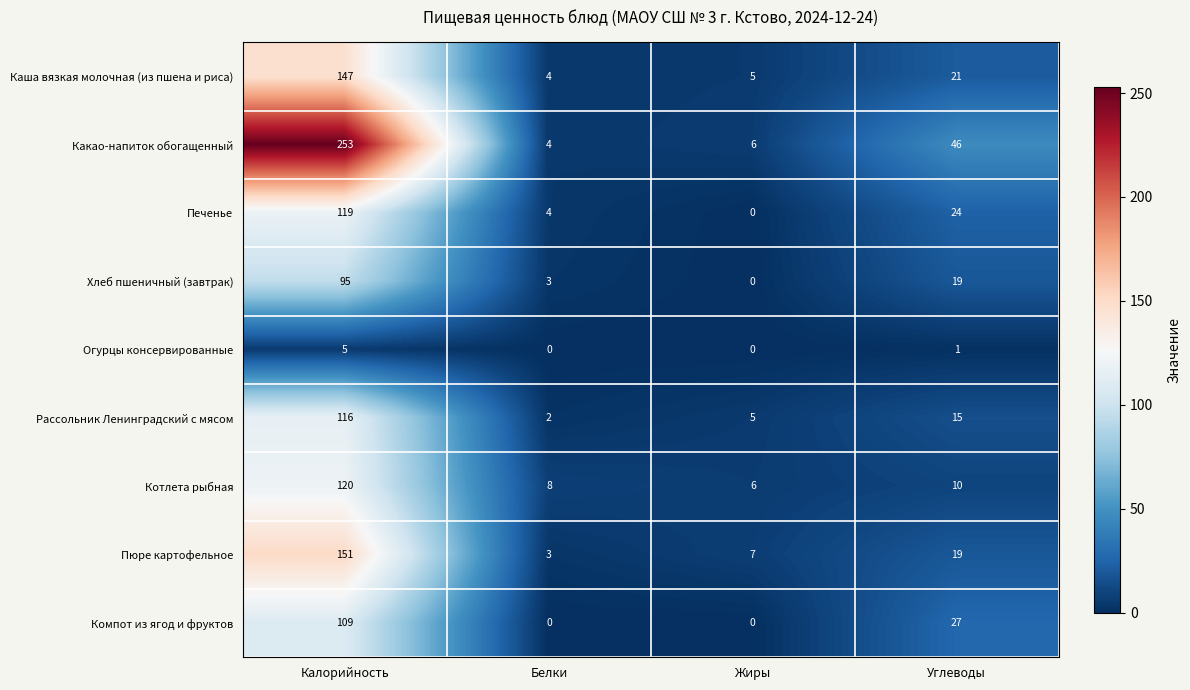

At which category is the sum across all series the highest?

Калорийность